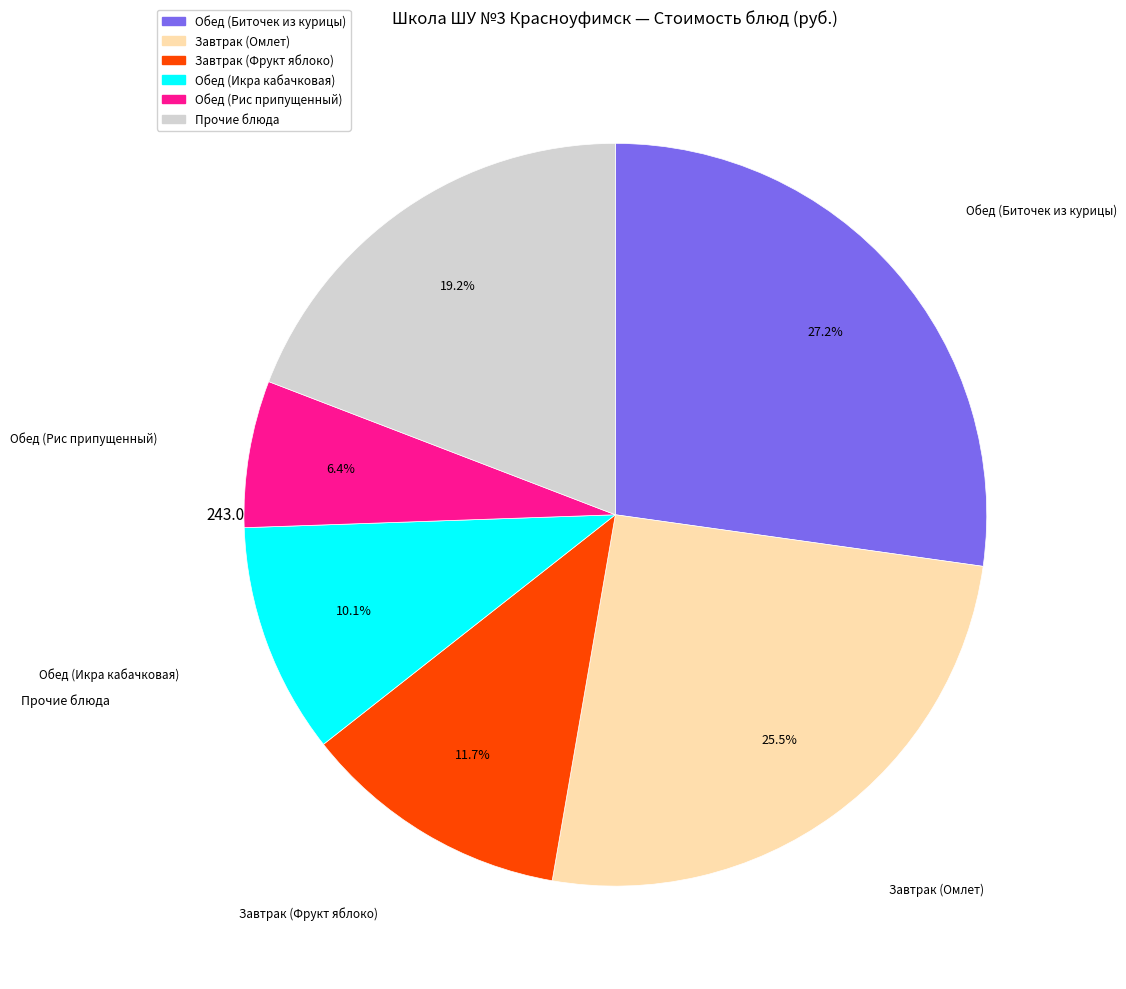

Is there a majority slice in this chart?

No